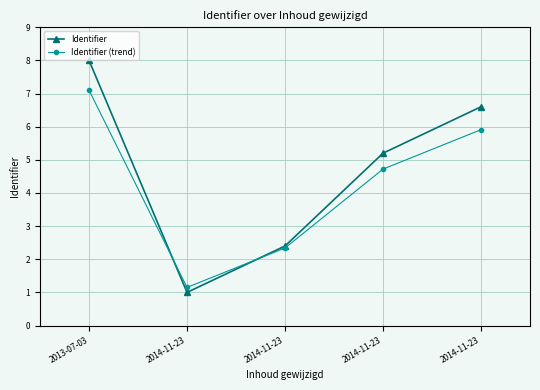

What are all the series names shown in the legend?

Identifier, Identifier (trend)